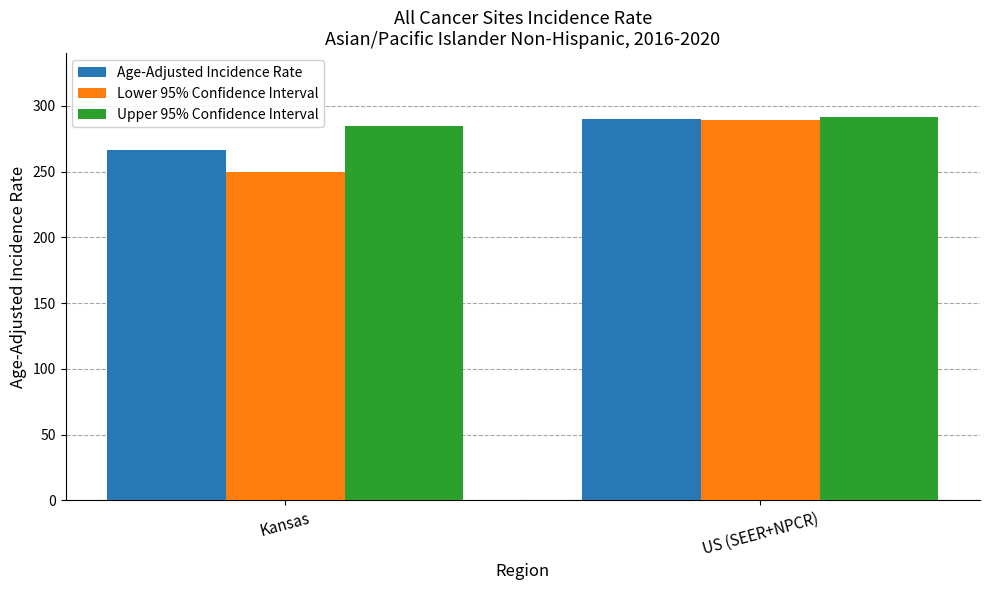

What is the value of the Age-Adjusted Incidence Rate bar at the 1st from the left?

266.7